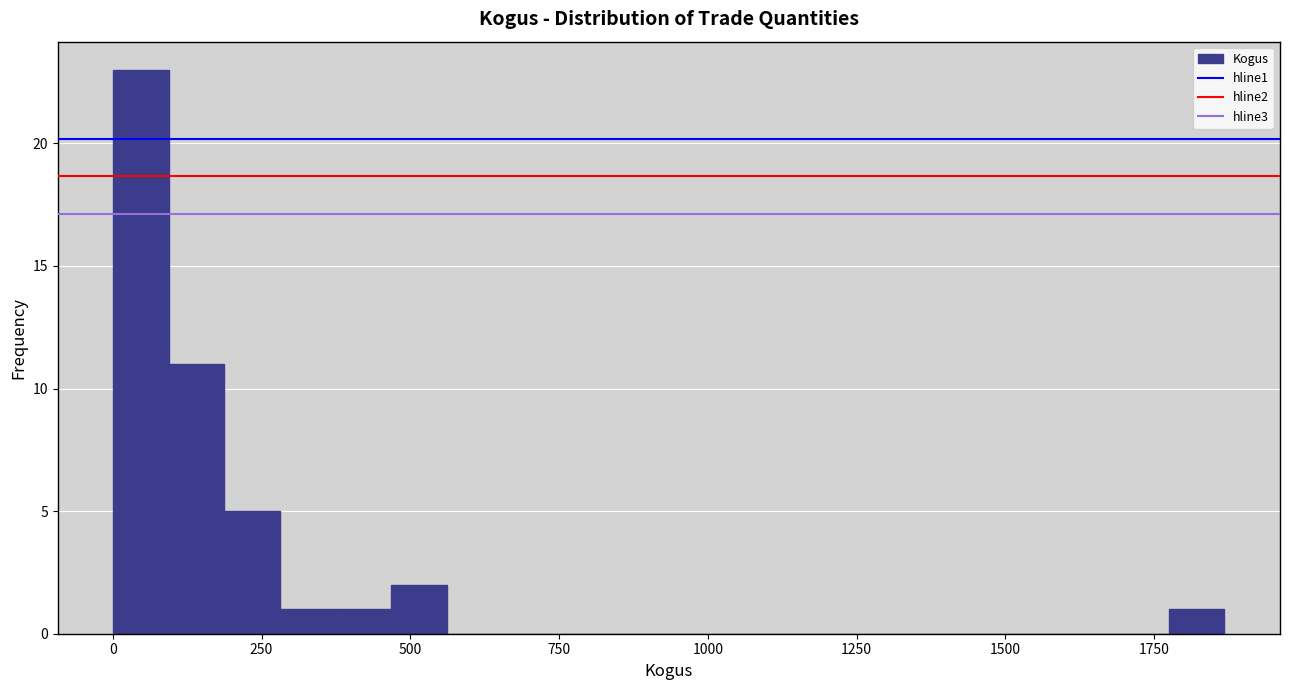

Around what value on the x-axis is the tallest bar? Give the approximate position of its centre, as read against the axis.

50